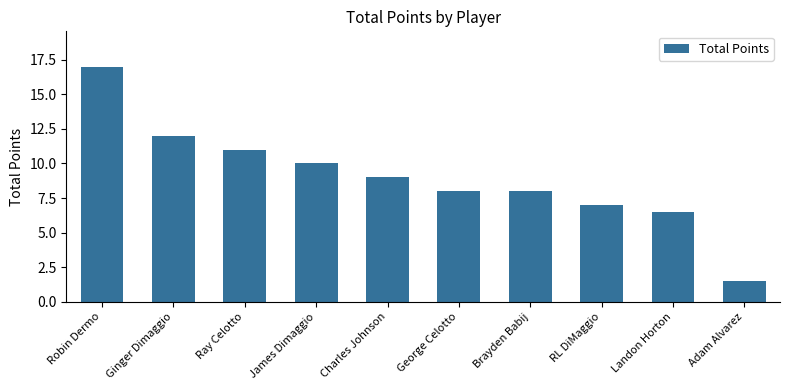

How many series are shown in this chart?

1